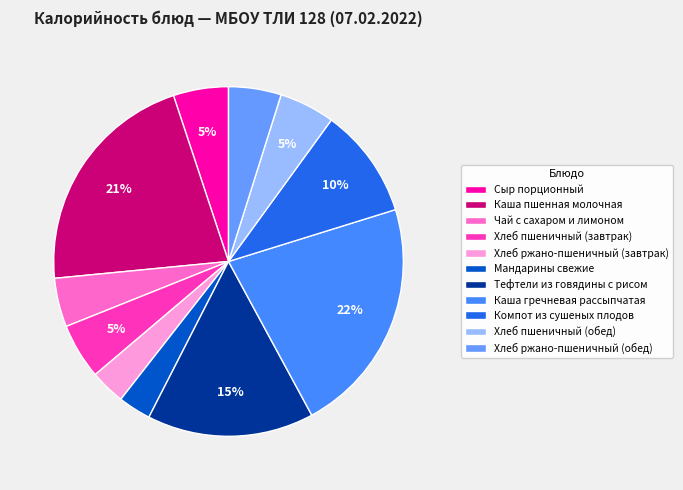

Is it true that Каша пшенная молочная is 21% of the pie?

True